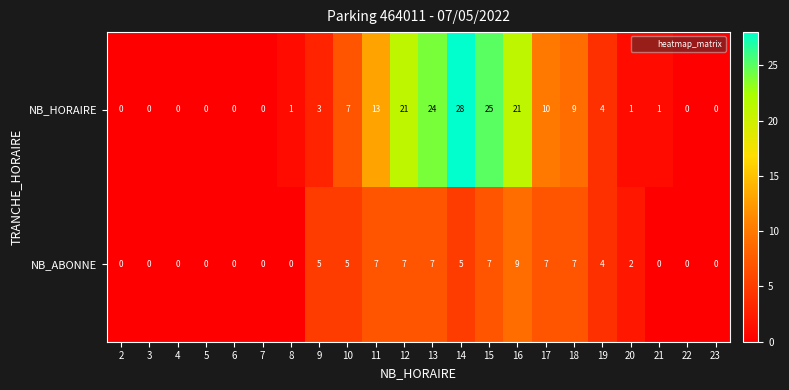

Rank the series at 21 from highest to lowest value.

NB_HORAIRE, NB_ABONNE